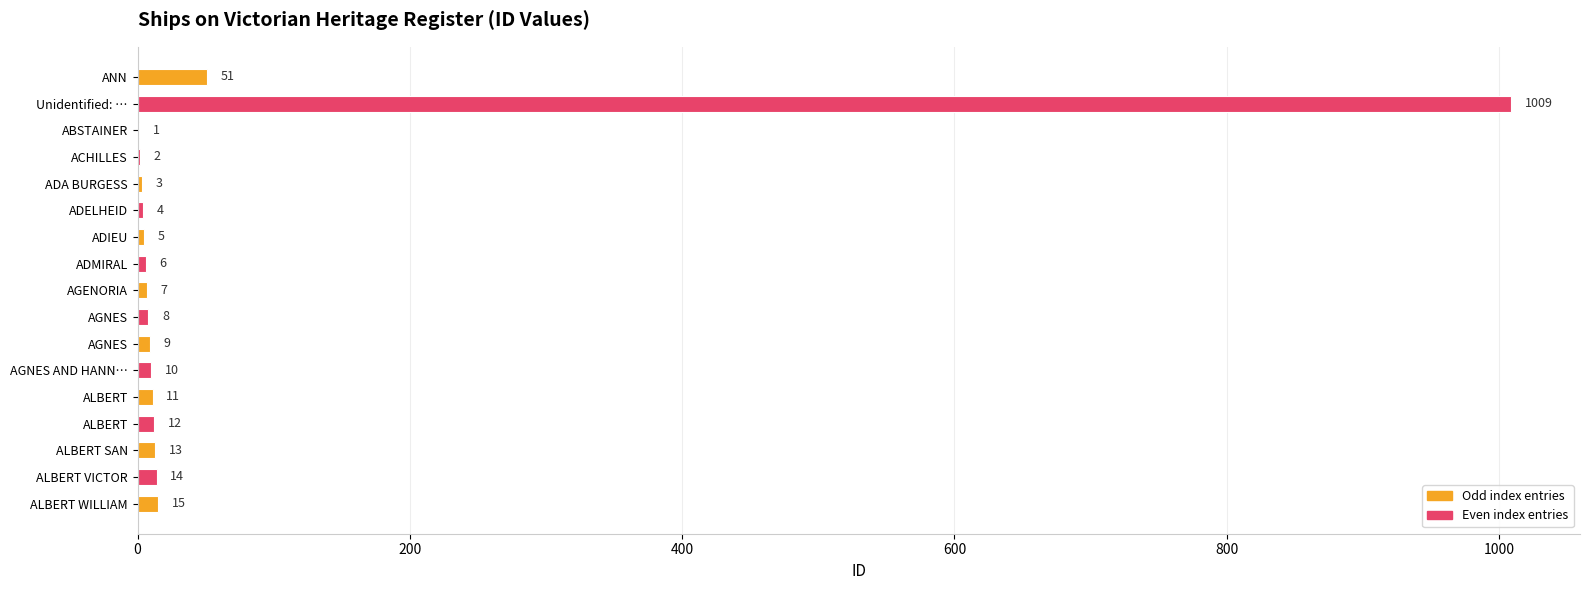

What is the smallest value displayed?

1